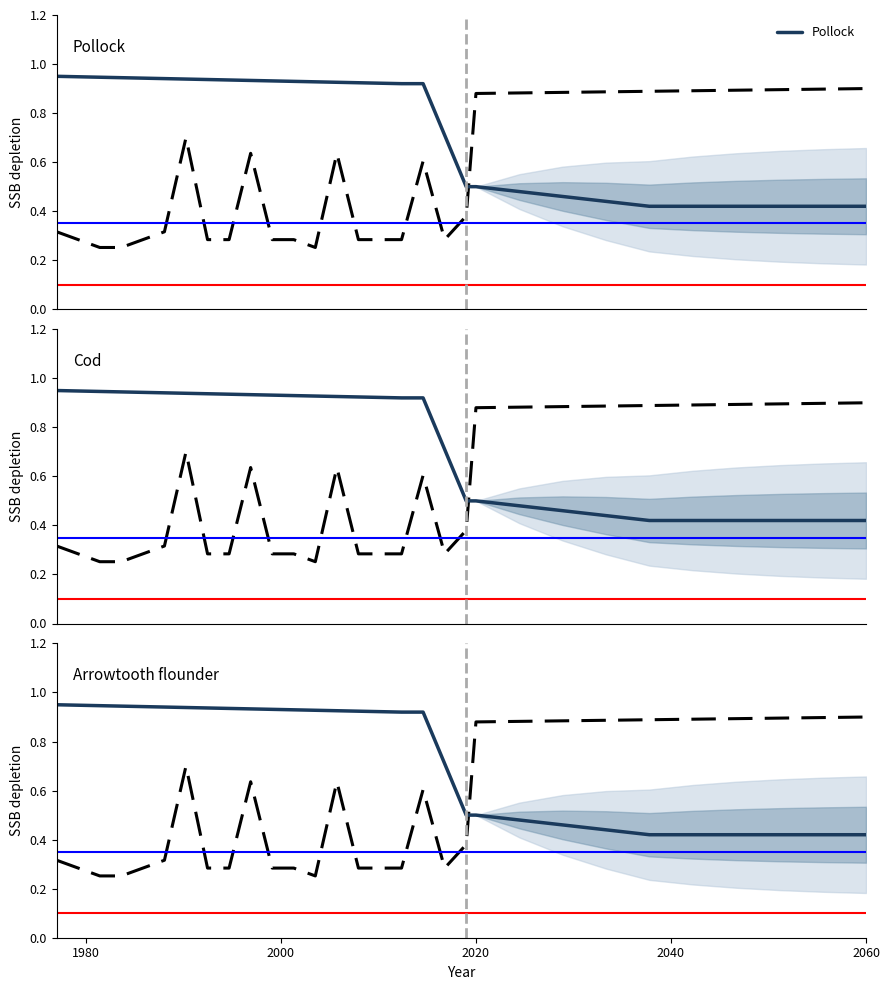

Which series has the largest range (max minus min)?

Pollock